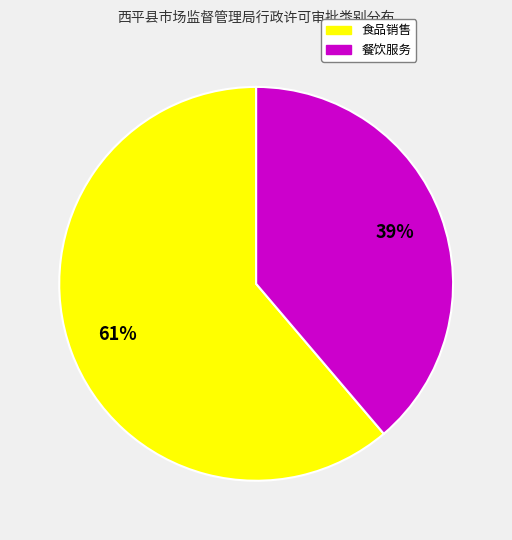

Is the sum of 餐饮服务 and 食品销售 greater than half?

Yes